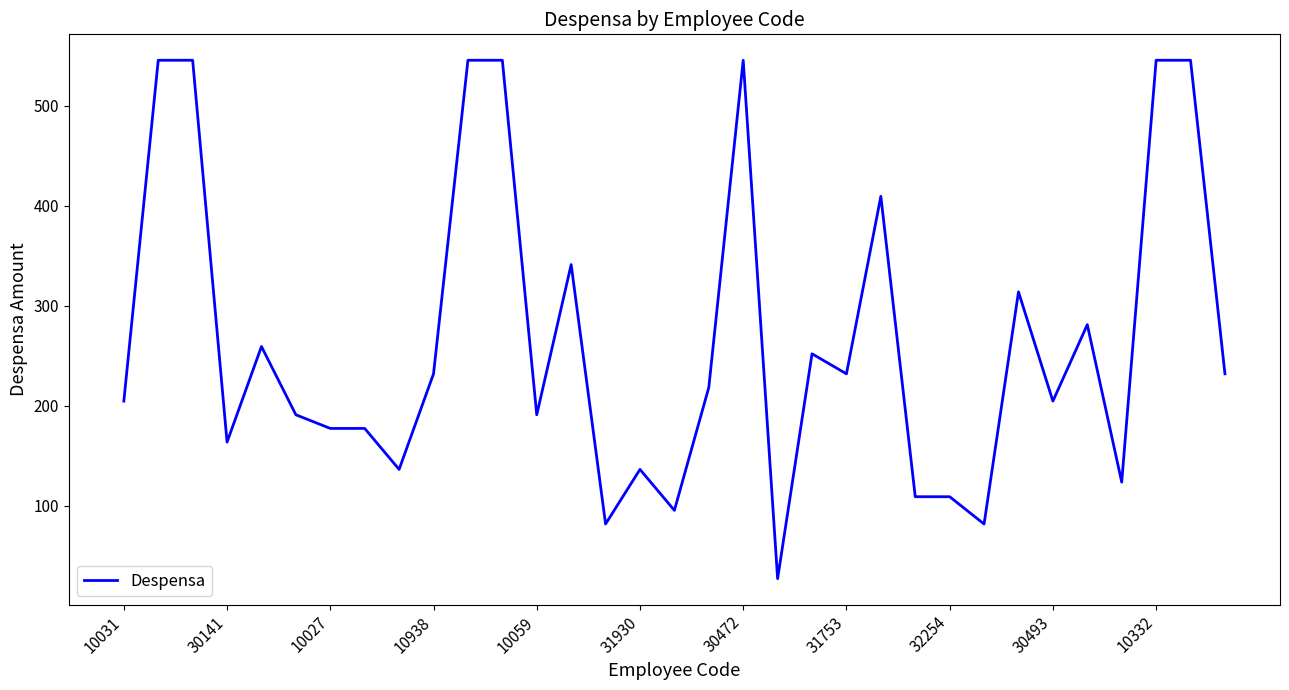

How many values are below 218?

16